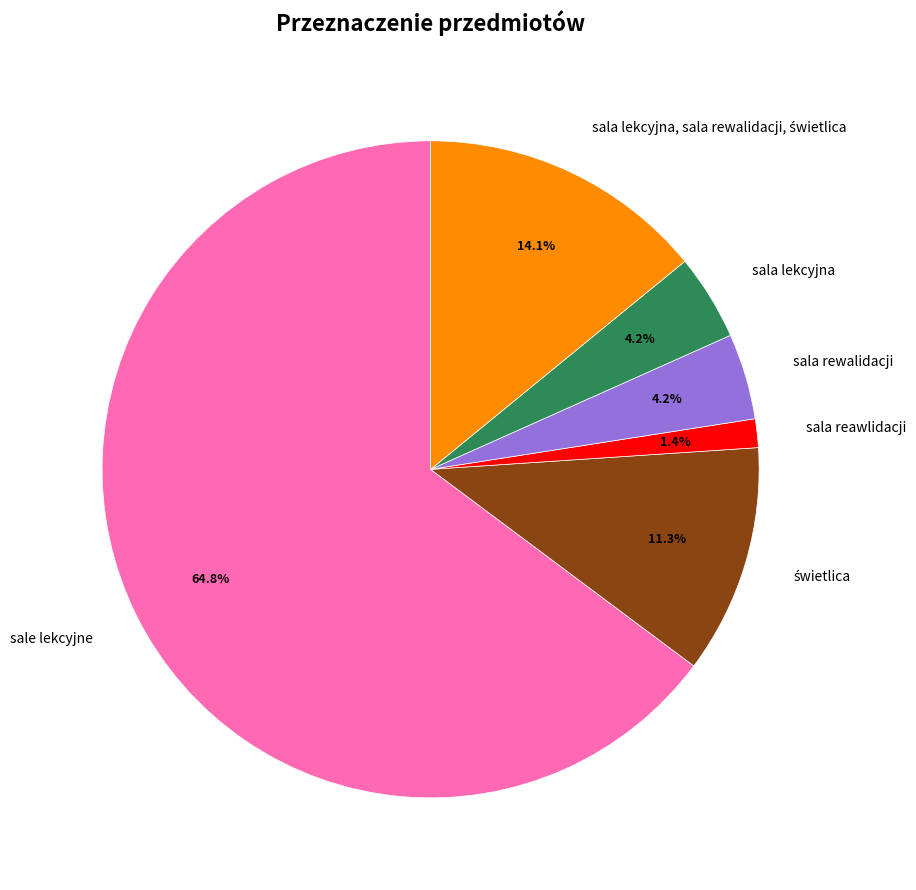

Which category has the smallest portion of the pie?

sala reawlidacji